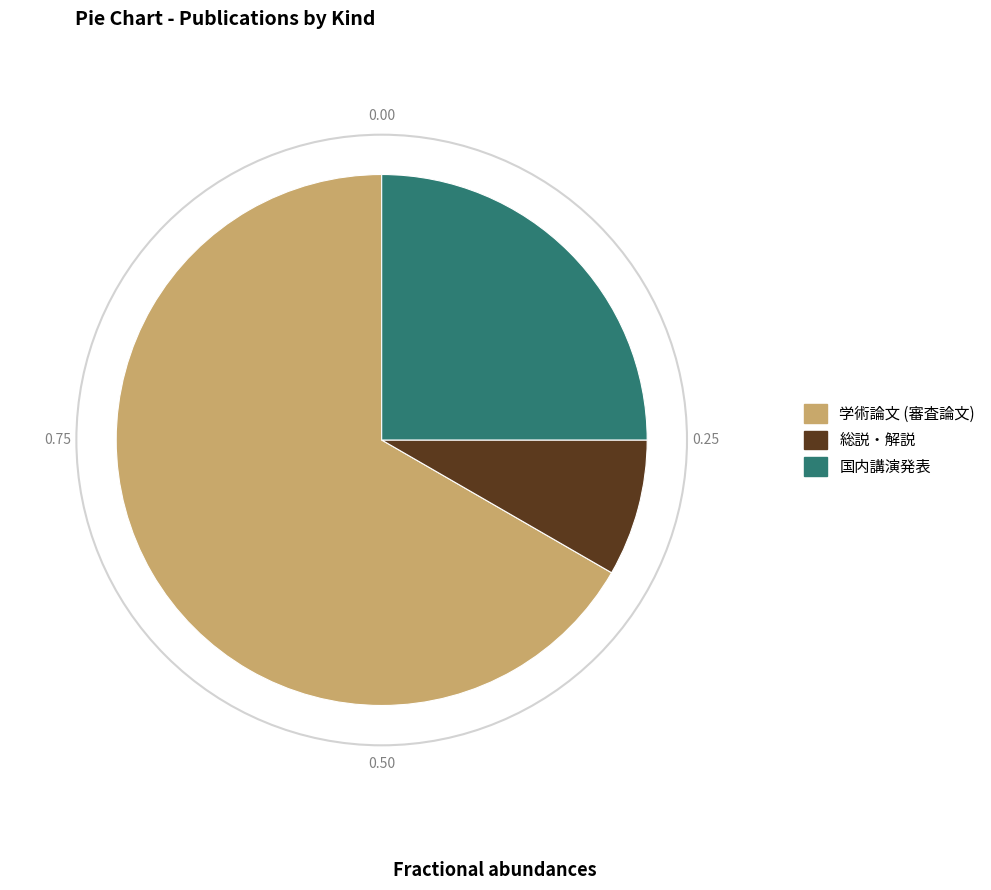

What is the ratio of the value at 総説・解説 to the value at 国内講演発表?

0.3